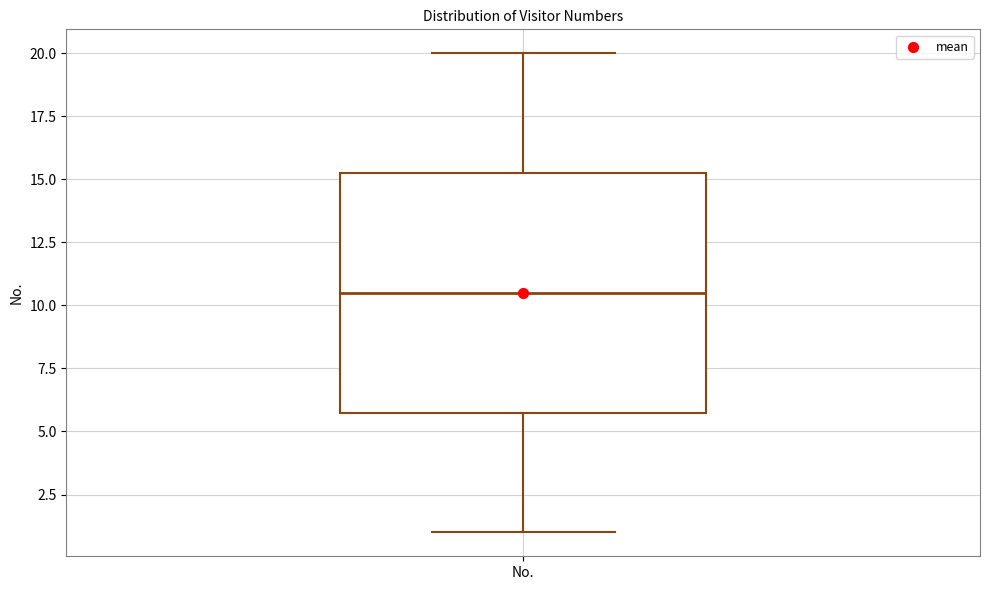

Where does the median line of the box for No. sit on the y-axis? The values are not printed on the chart, so give them approximately, as read against the axis.

10.5